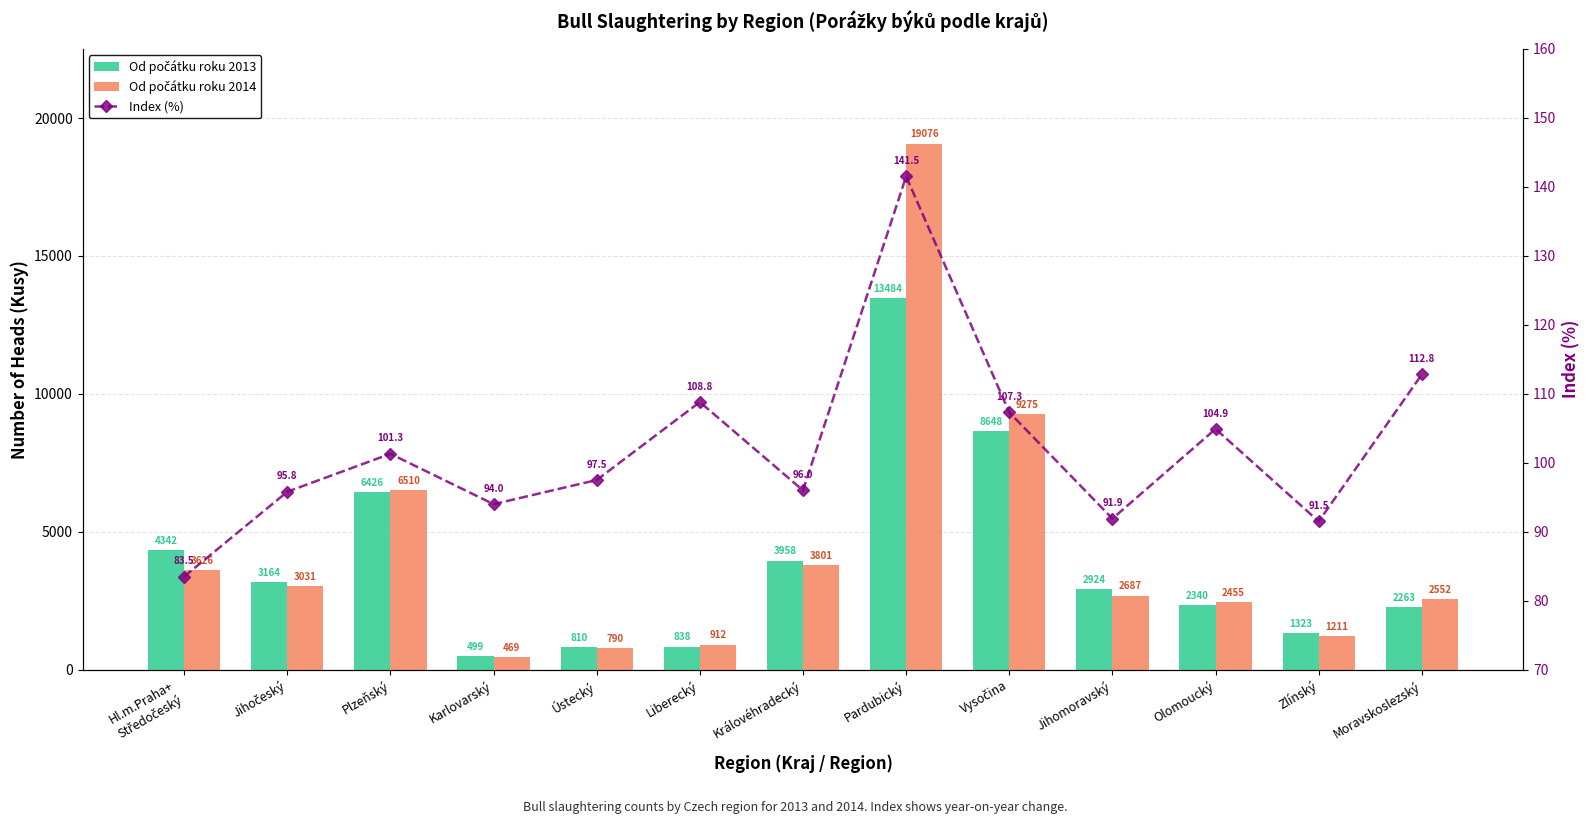

How many groups of bars are there?

13